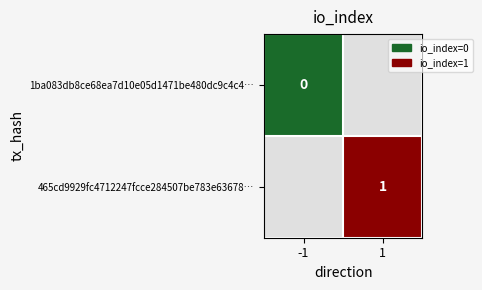

Is it true that 465cd9929fc4712247fcce284507be783e63678… equals 1 at 1?

True